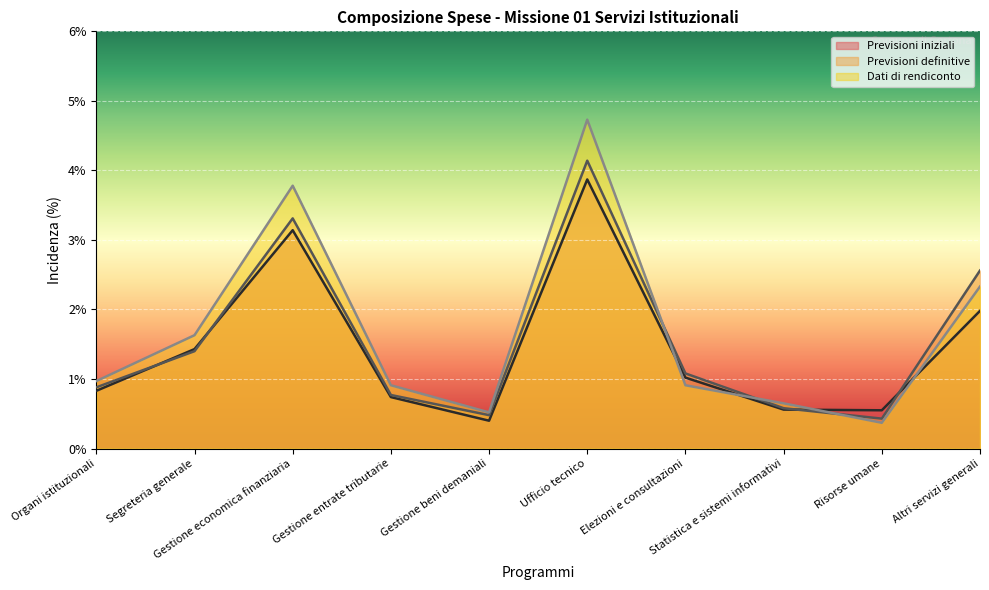

At which category does the chart reach its minimum across all series?

Risorse umane